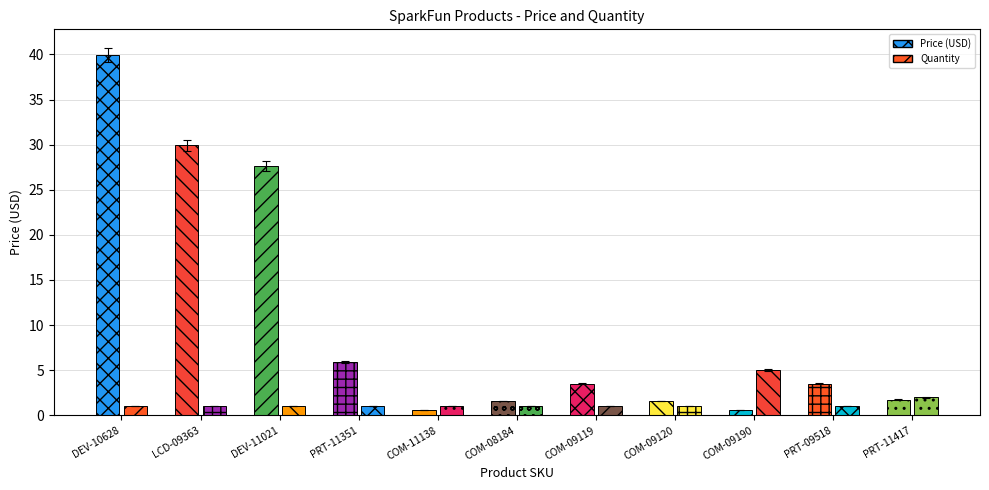

What is the value of the Price (USD) bar at the 9th from the left?

0.6